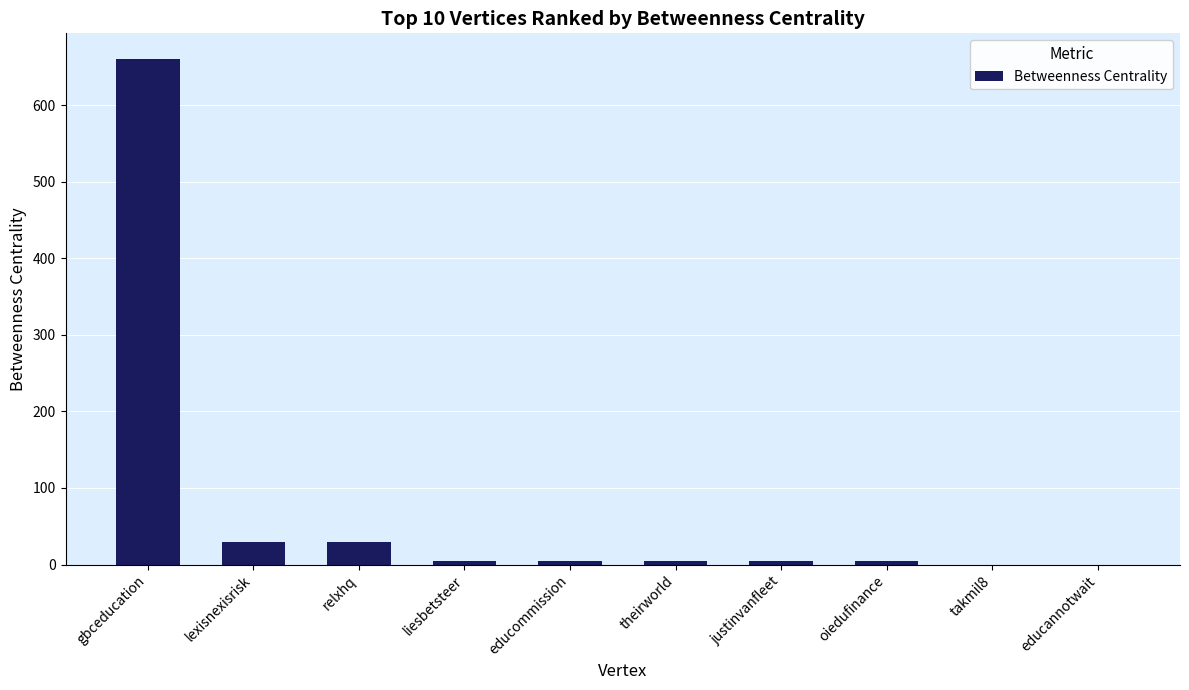

What is the greatest value displayed?

660.7